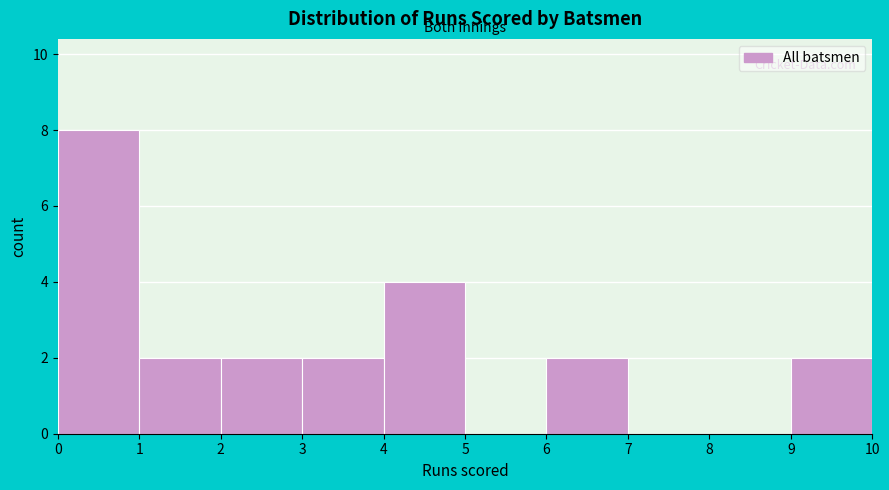

Which range on the x-axis has the tallest bar?

0 to 1